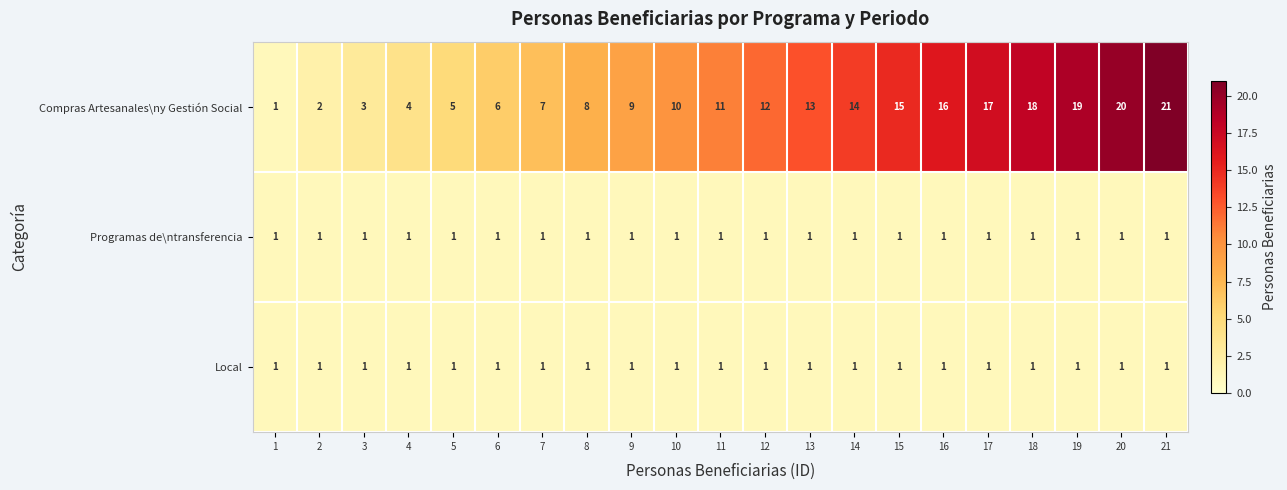

Between 3 and 7, which series saw the biggest shift?

Compras Artesanales\ny Gestión Social